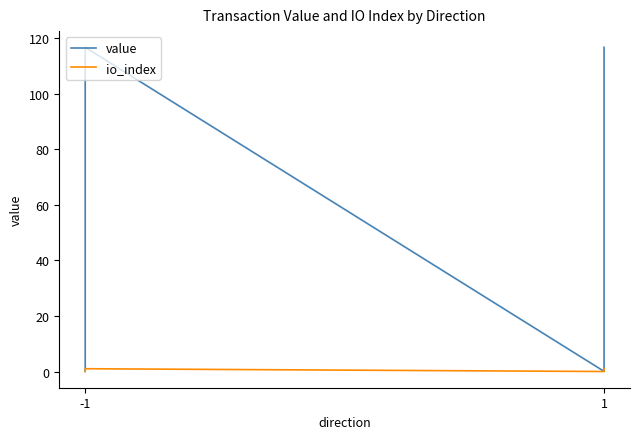

What is the minimum value for value?

0.1